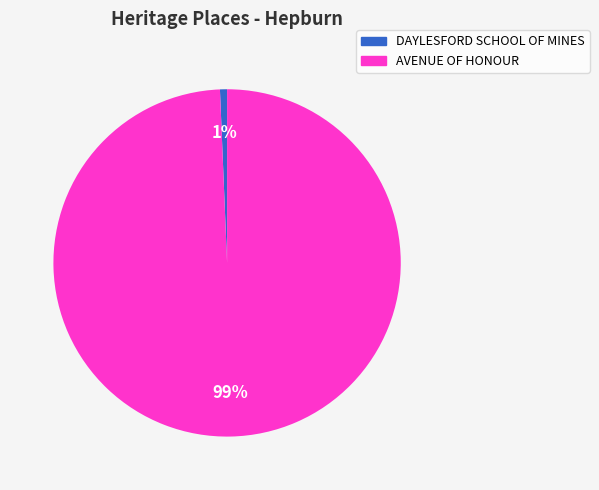

True or false: DAYLESFORD SCHOOL OF MINES accounts for 11% of the total.

False